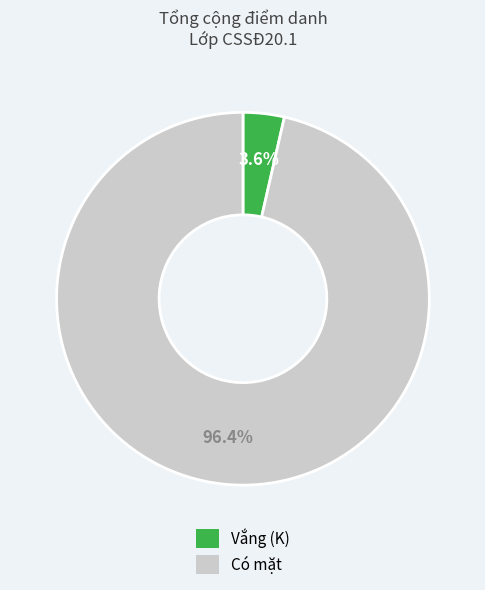

To the nearest percent, what is the average slice percentage?

50%